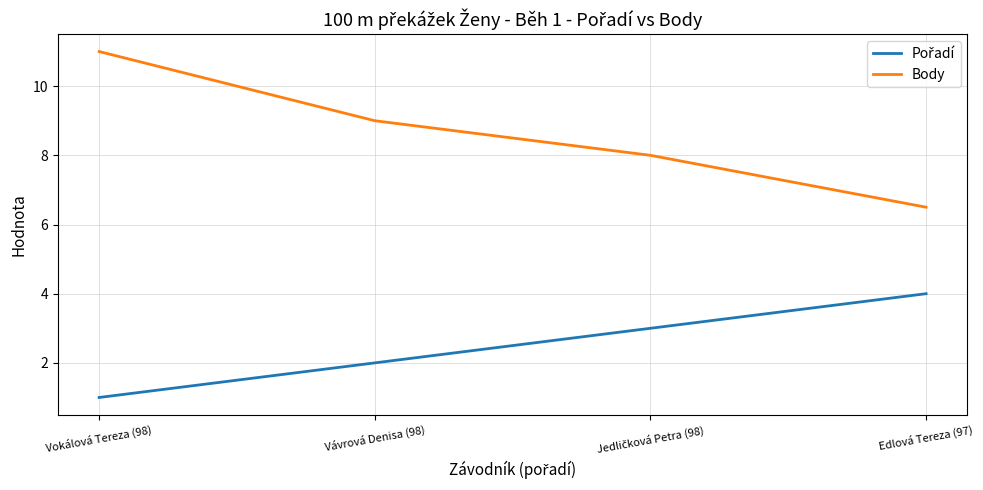

The Body series shows 9.0 at Vávrová Denisa (98). True or false?

True